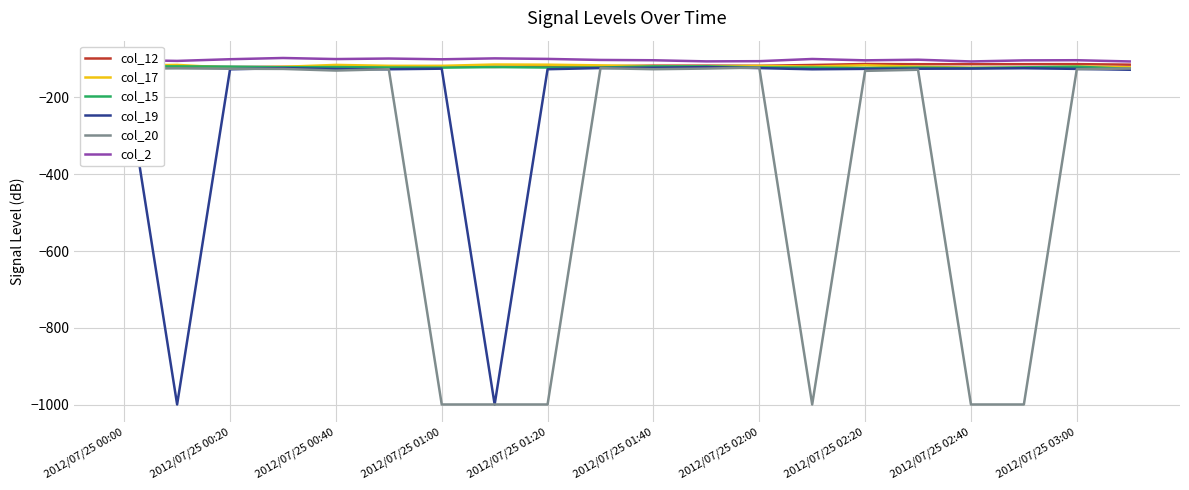

Is it true that col_17 equals -186.4 at 2012/07/25 03:00?

False